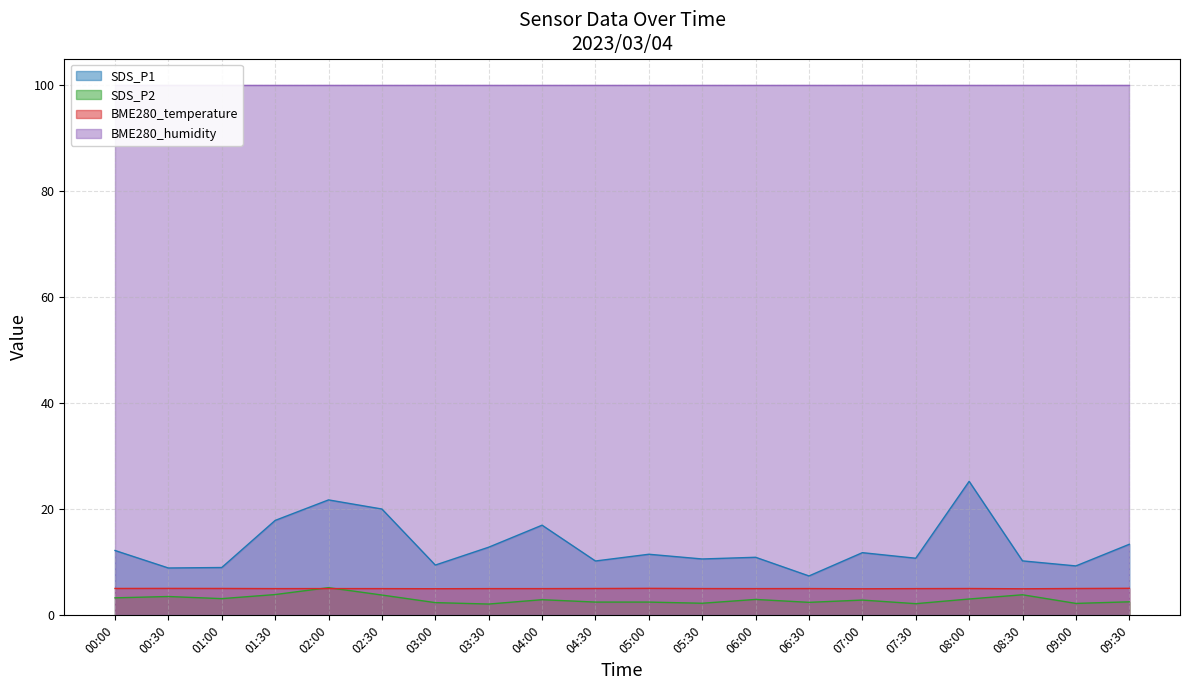

What is the average value of the SDS_P2 series?

3.0